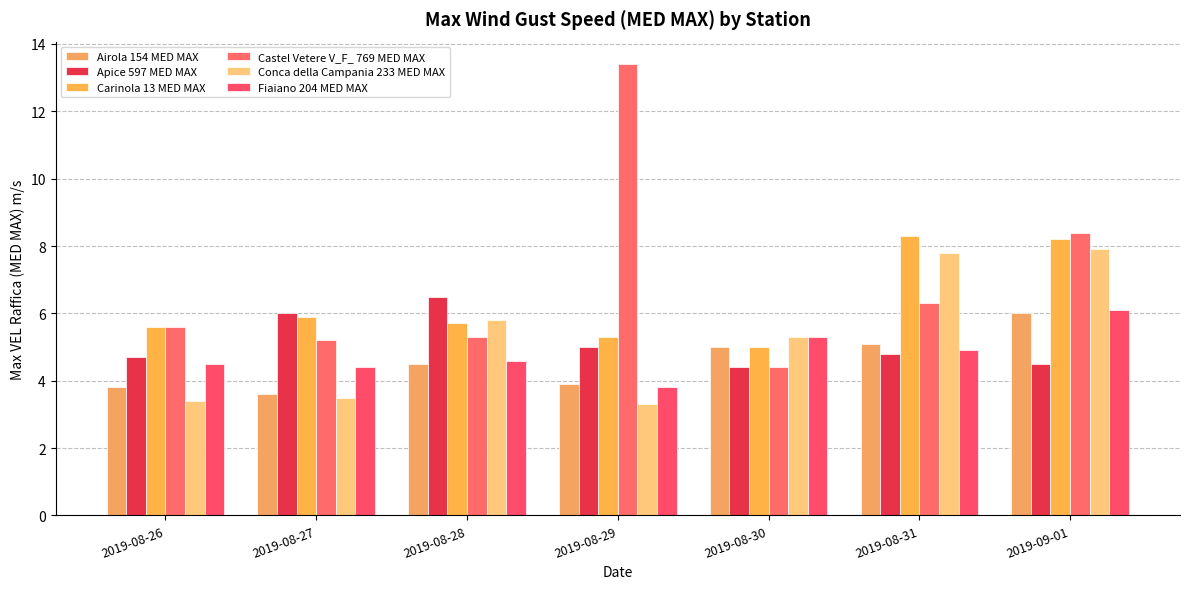

Between 2019-08-26 and 2019-08-31, which is larger?

2019-08-31